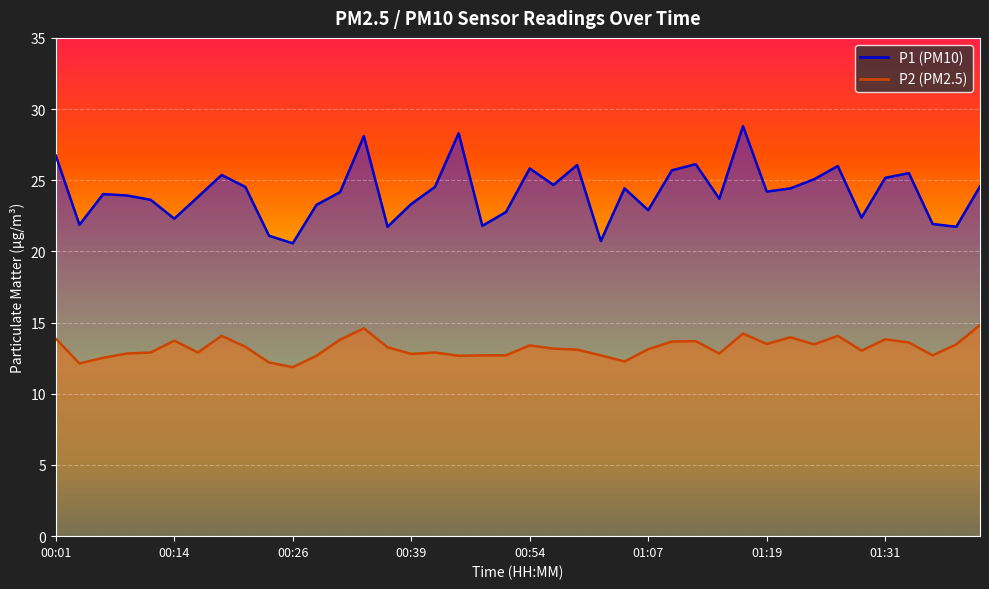

At which label does P1 reach its minimum?

00:26